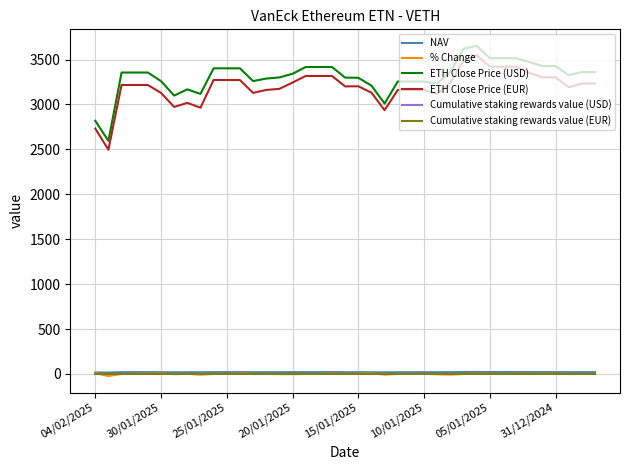

True or false: ETH Close Price (EUR) and NAV intersect in this chart.

False